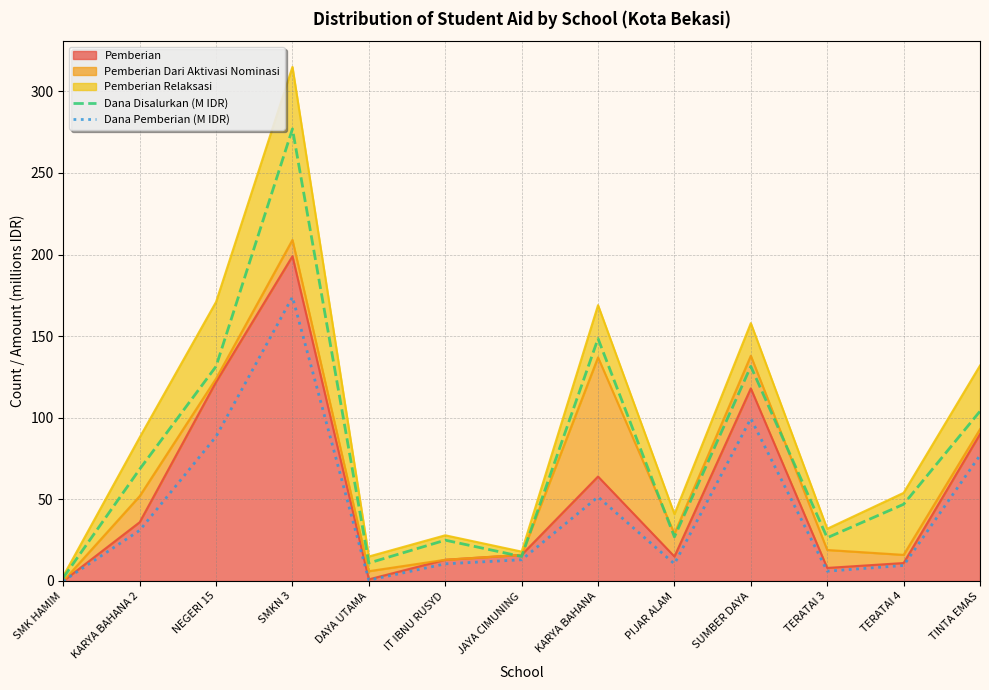

Reading right to left, extract all data points from this chart.

Dana Disalurkan (M IDR): 104.0	47.0	26.5	131.5	27.0	148.5	15.0	25.0	11.0	277.0	131.5	68.5	2.0
Dana Pemberian (M IDR): 77.0	9.5	6.0	99.5	10.5	51.5	13.0	10.5	0.5	174.0	88.5	31.0	0.0